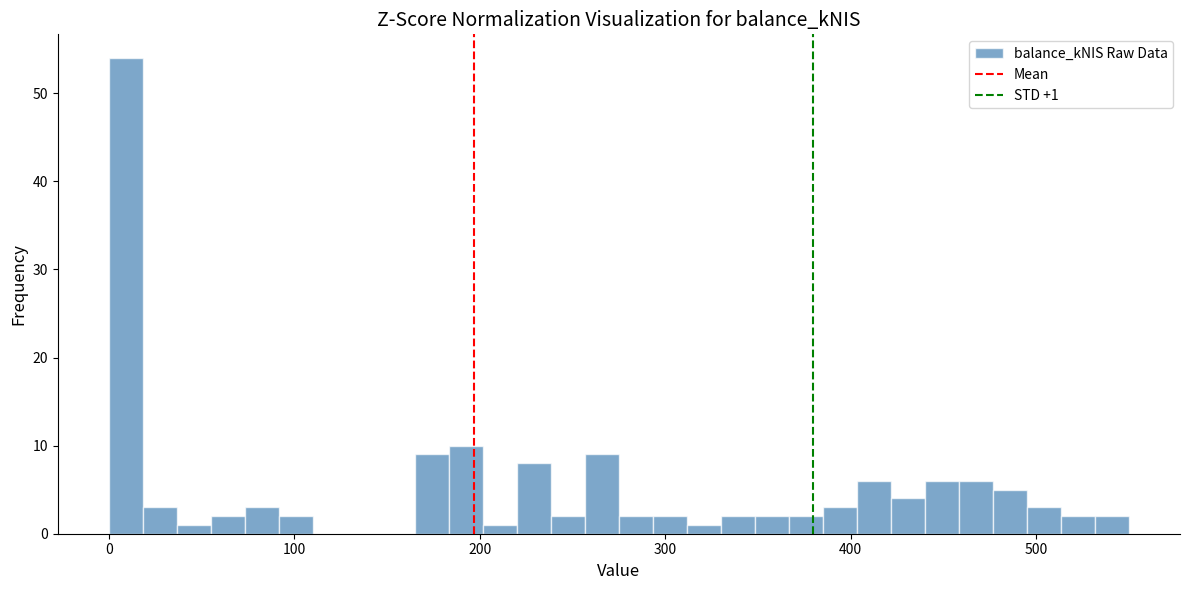

Read against the x-axis, roughly where is the centre of the tallest bar?

10